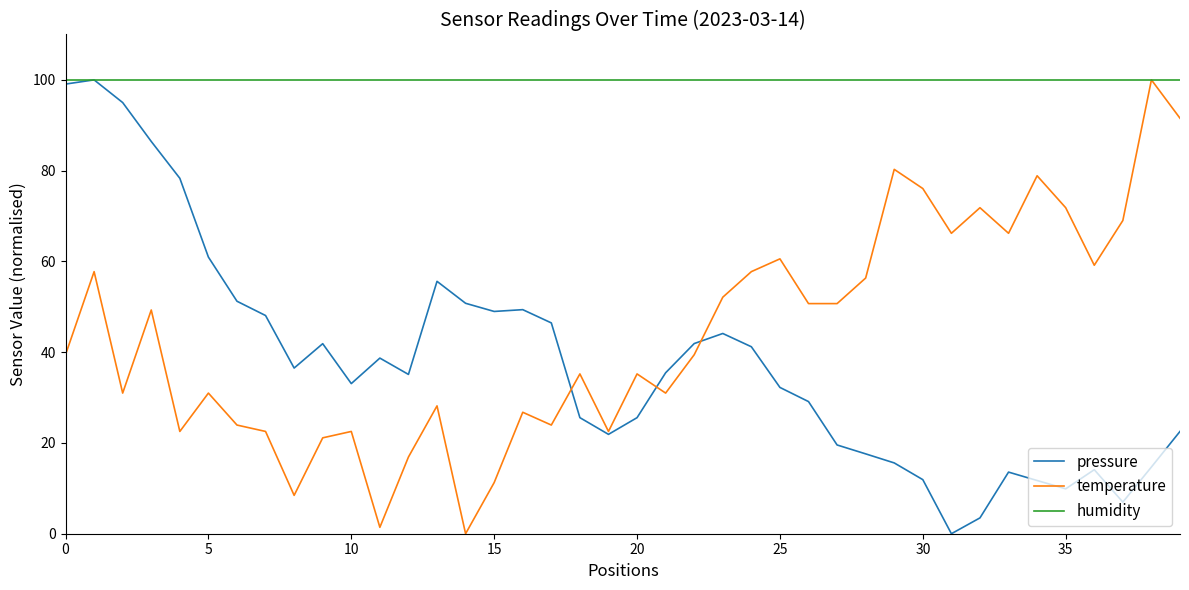

What is the maximum value for pressure?

100.0